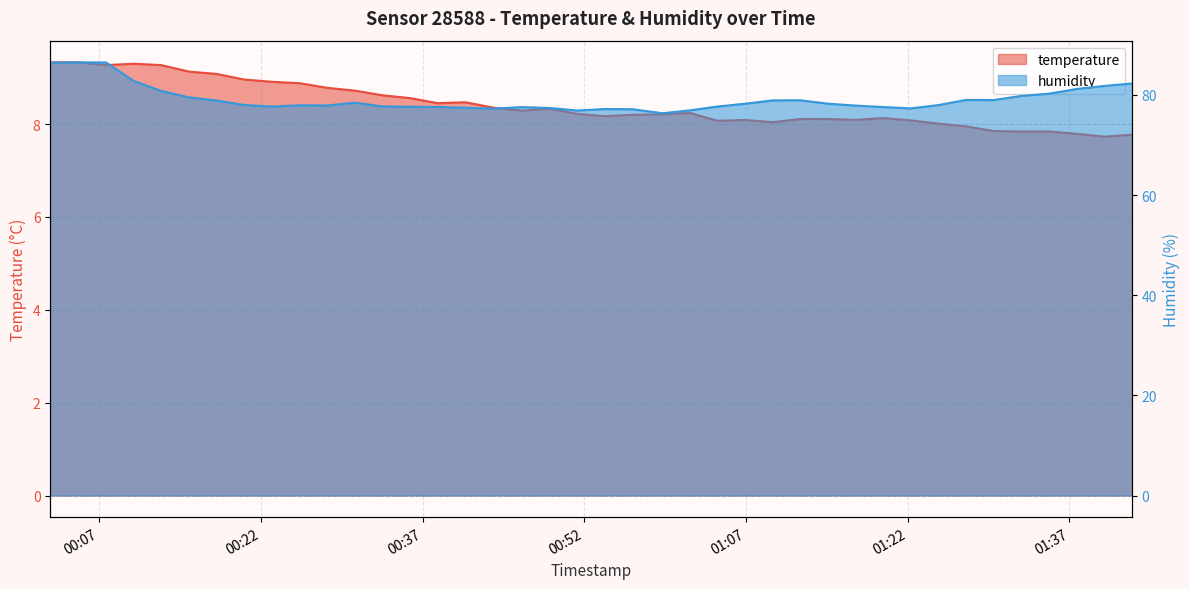

True or false: temperature and humidity cross at least once.

False